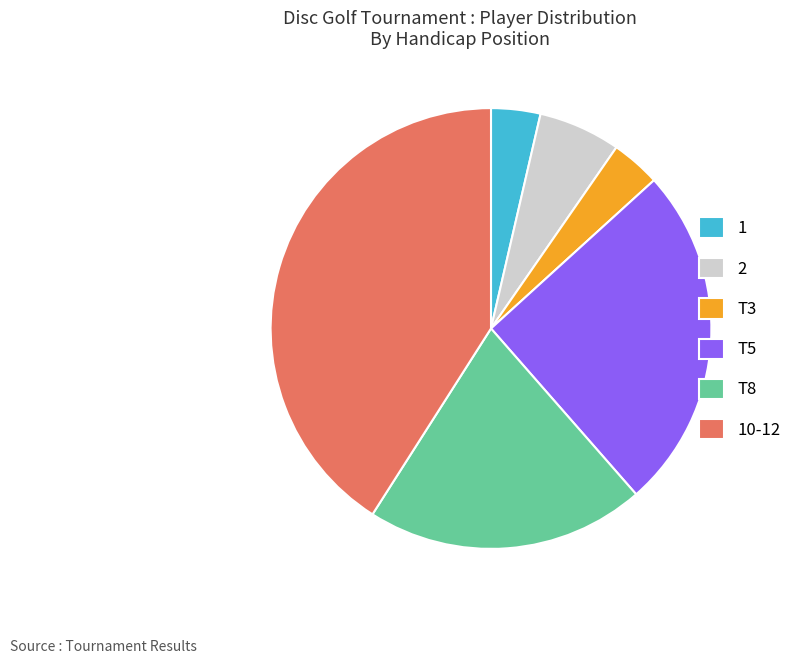

Is there a majority slice in this chart?

No